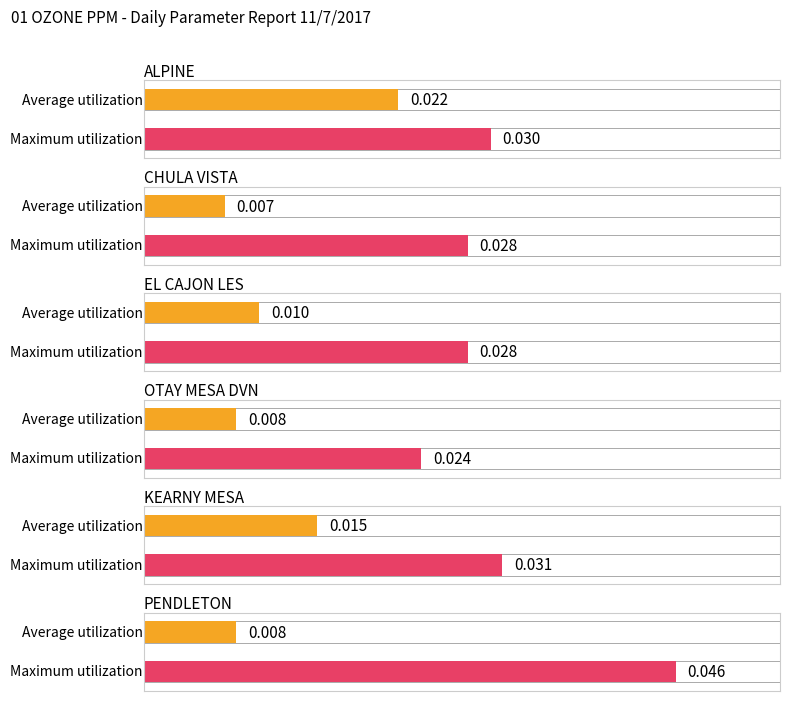

Which series has the largest total across all categories?

Max